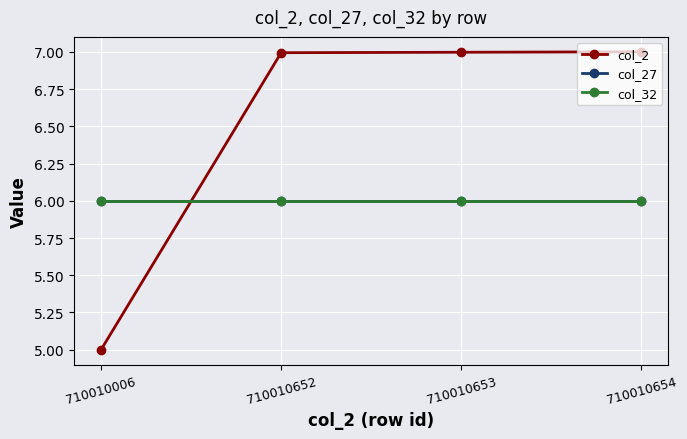

True or false: col_27 has a value of 6.0 at 710010653.

True